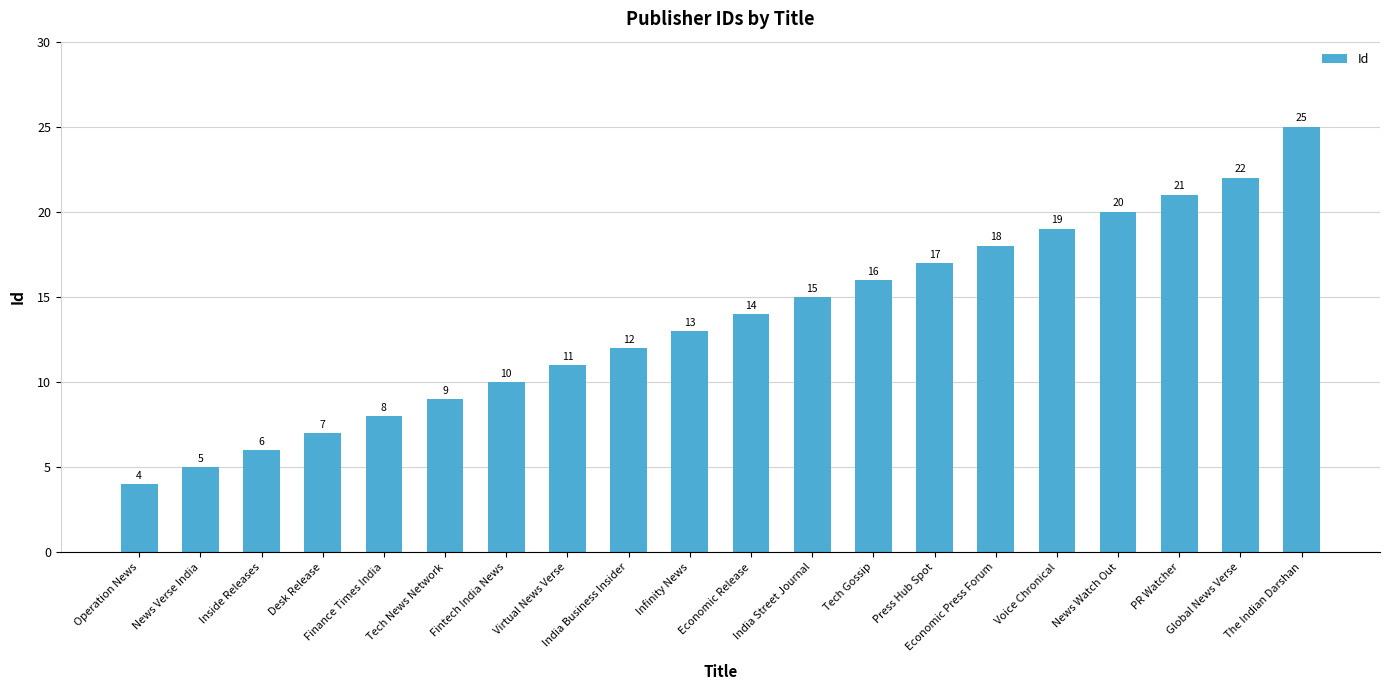

Does the chart contain stacked bars?

No